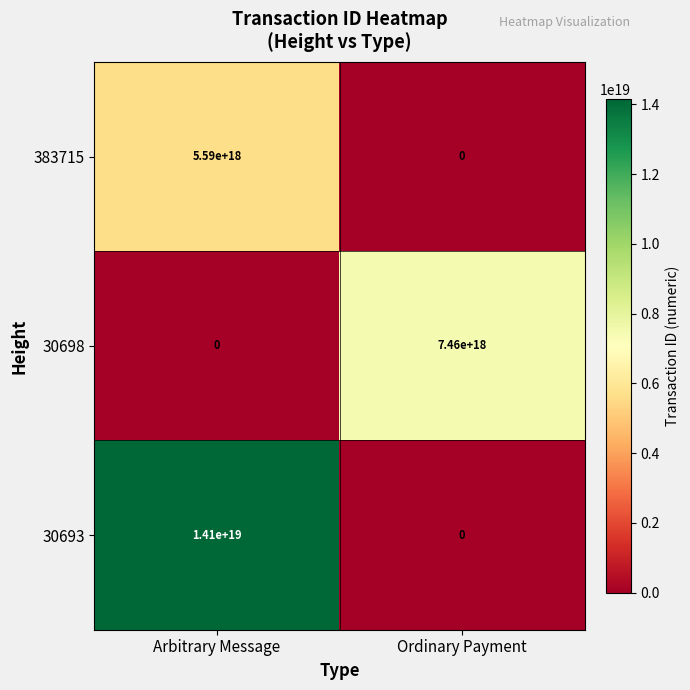

The value of 383715 at Arbitrary Message is 9160423636541289472. True or false?

False